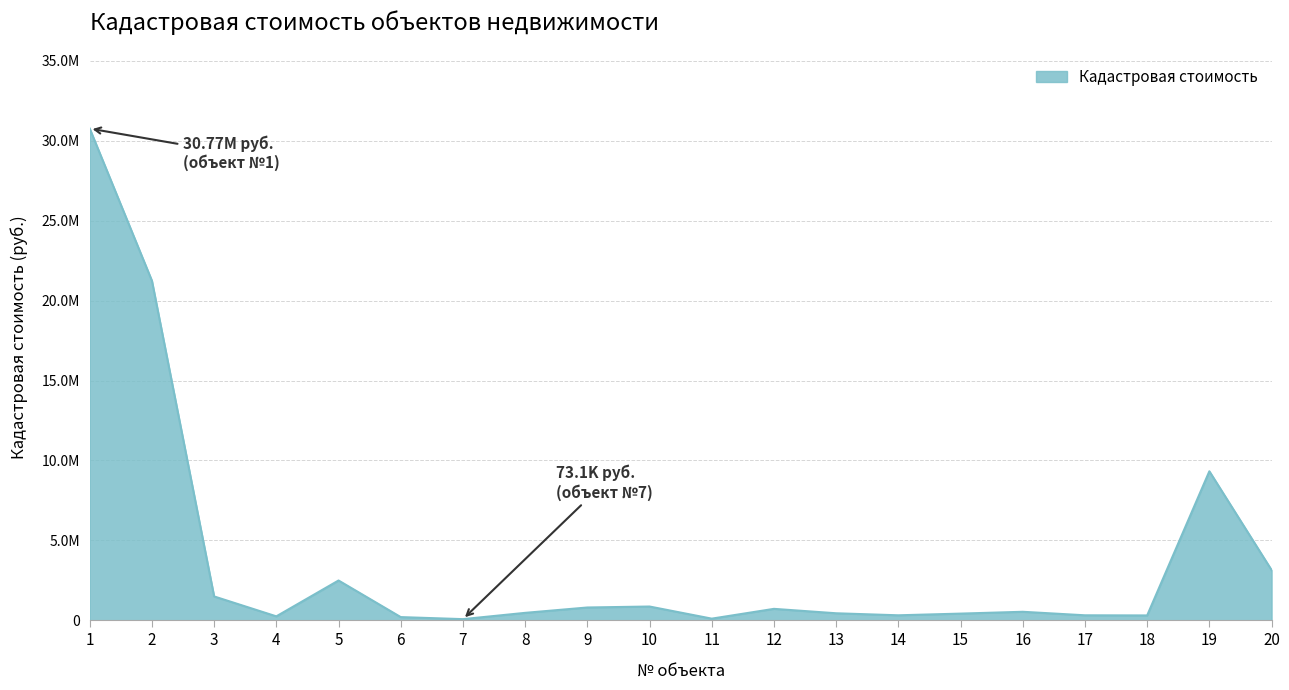

Does the chart display data point markers on the line(s)?

No